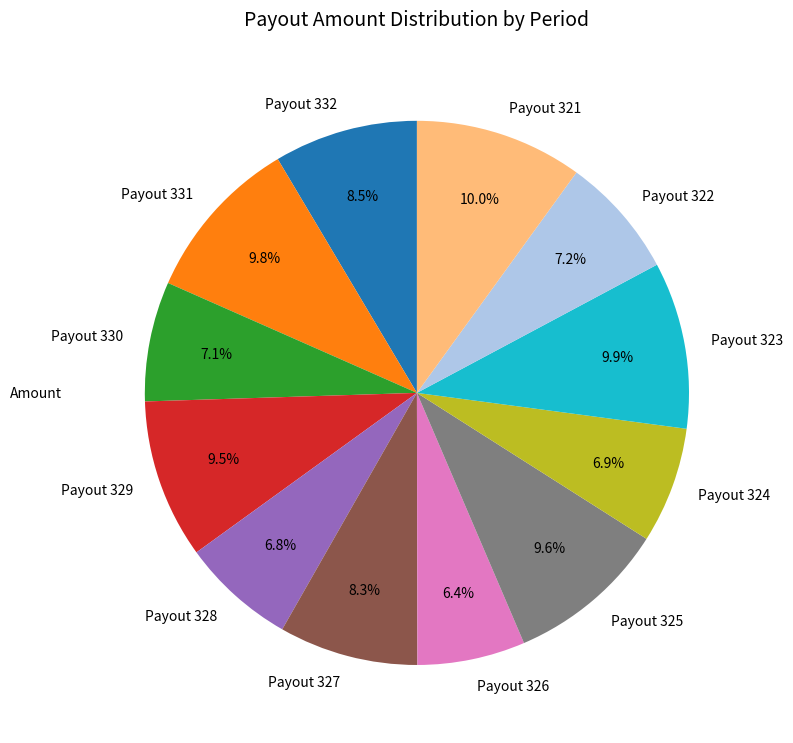

How many segments does this pie chart have?

12